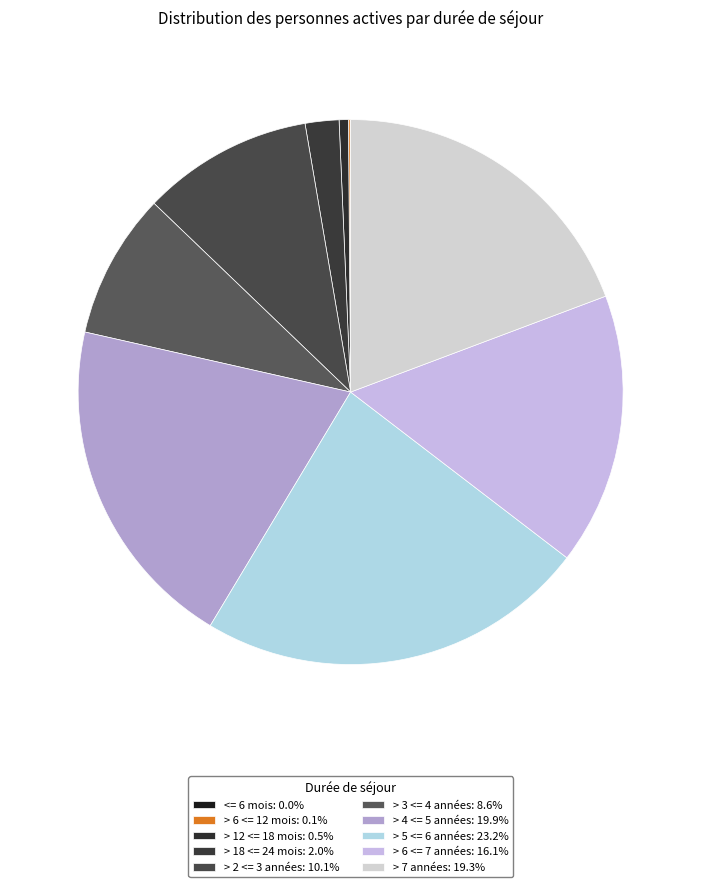

To the nearest percent, what is the average slice percentage?

10%